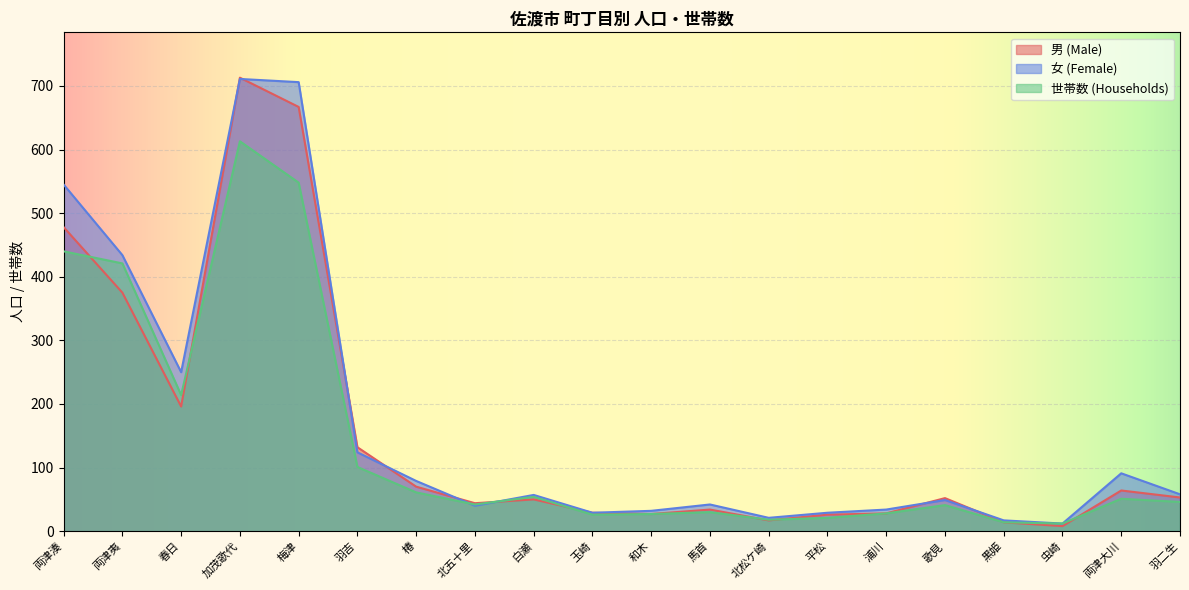

List the series in order of their peak value, highest first.

男 (Male), 女 (Female), 世帯数 (Households)